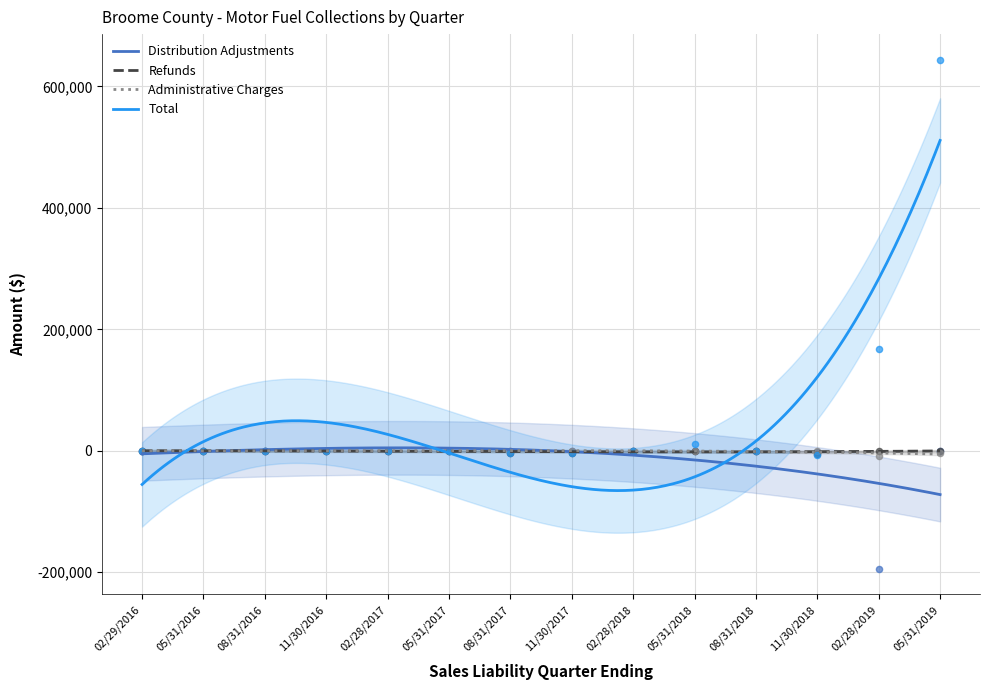

Which series has the largest total across all categories?

Total